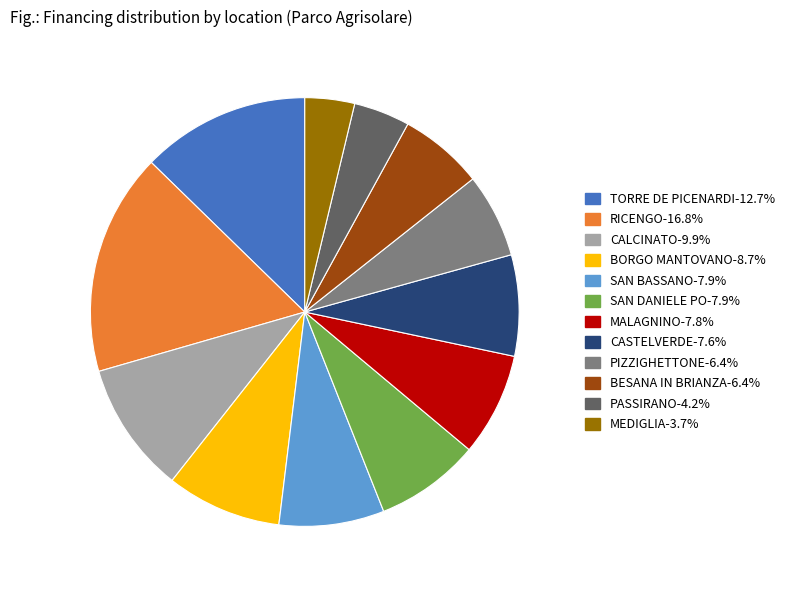

Approximately how many times larger is the value at SAN DANIELE PO-7.9% compared to MALAGNINO-7.8%?

1.0